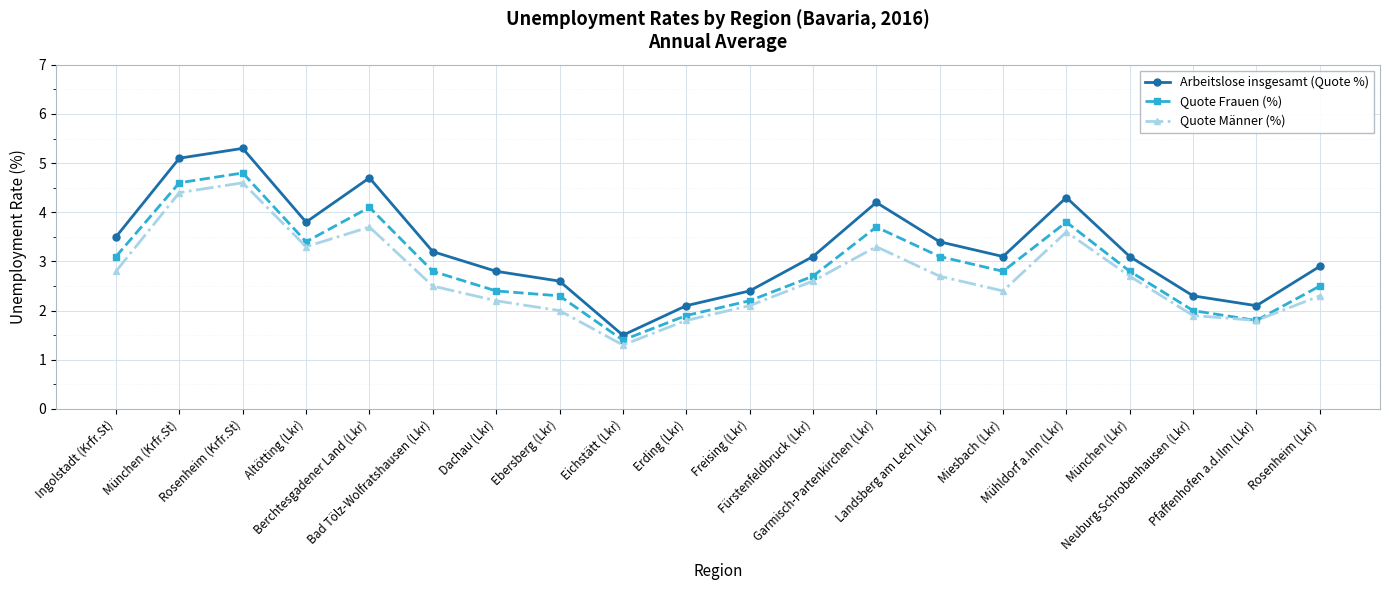

What are all the series names shown in the legend?

Arbeitslose insgesamt (Quote %), Quote Frauen (%), Quote Männer (%)